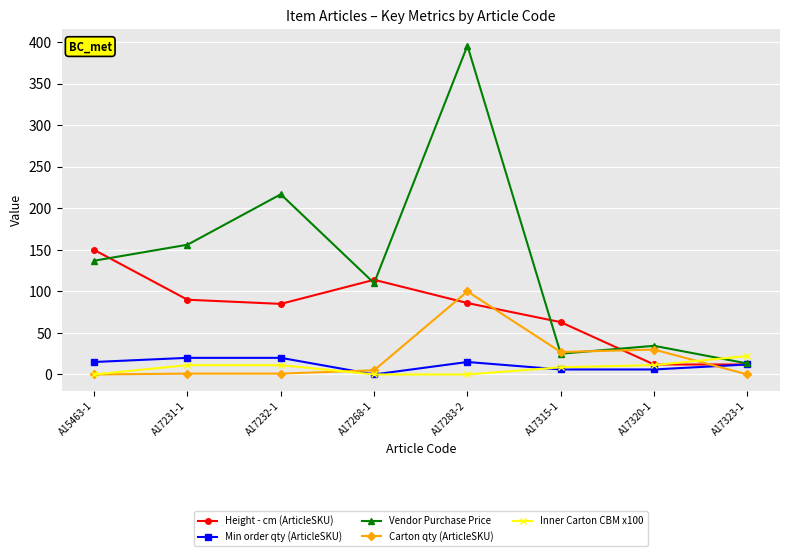

Is the value of Inner Carton CBM x100 at A17315-1 greater than the value of Vendor Purchase Price at A17231-1?

No